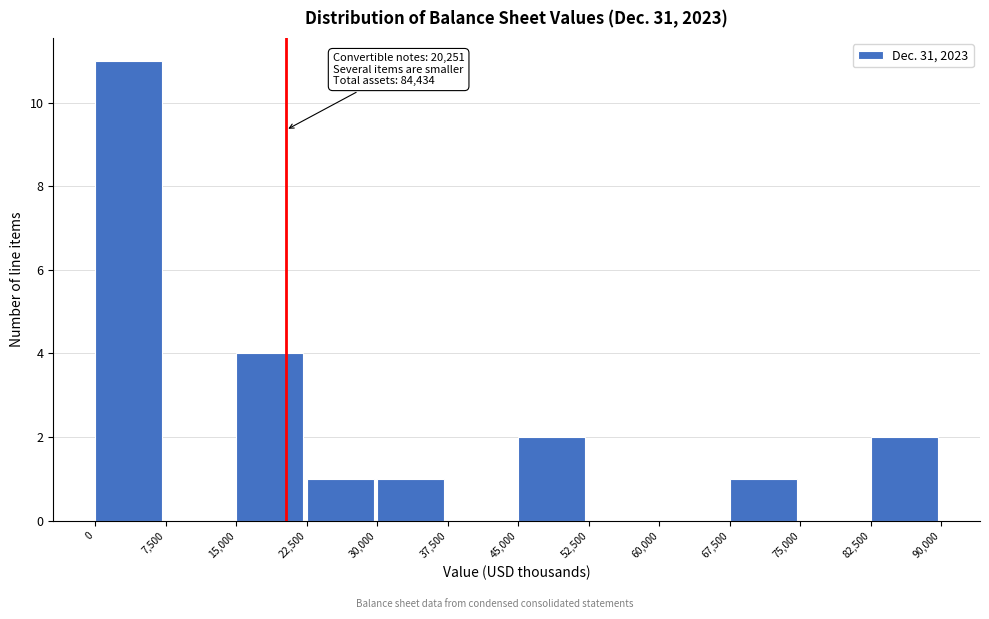

Which range on the x-axis has the tallest bar?

0 to 7,500